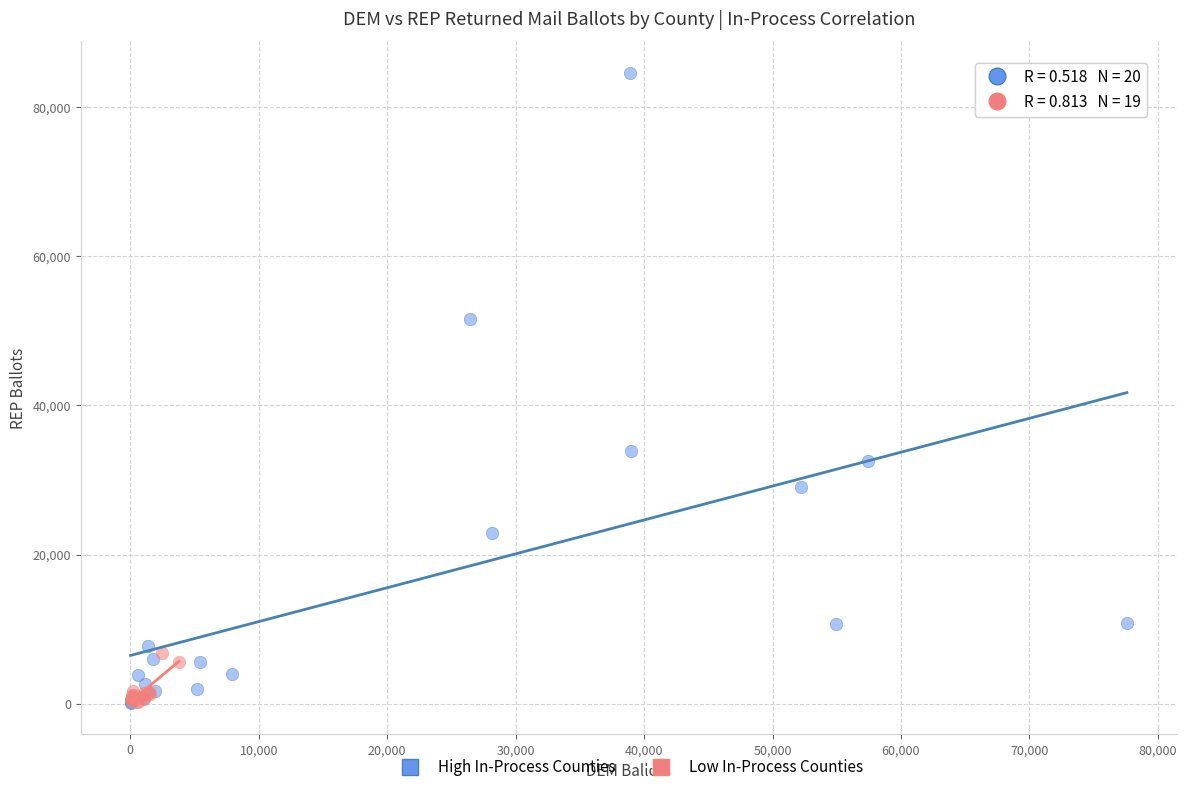

Which series has the largest Y range (max minus min)?

High In-Process Counties